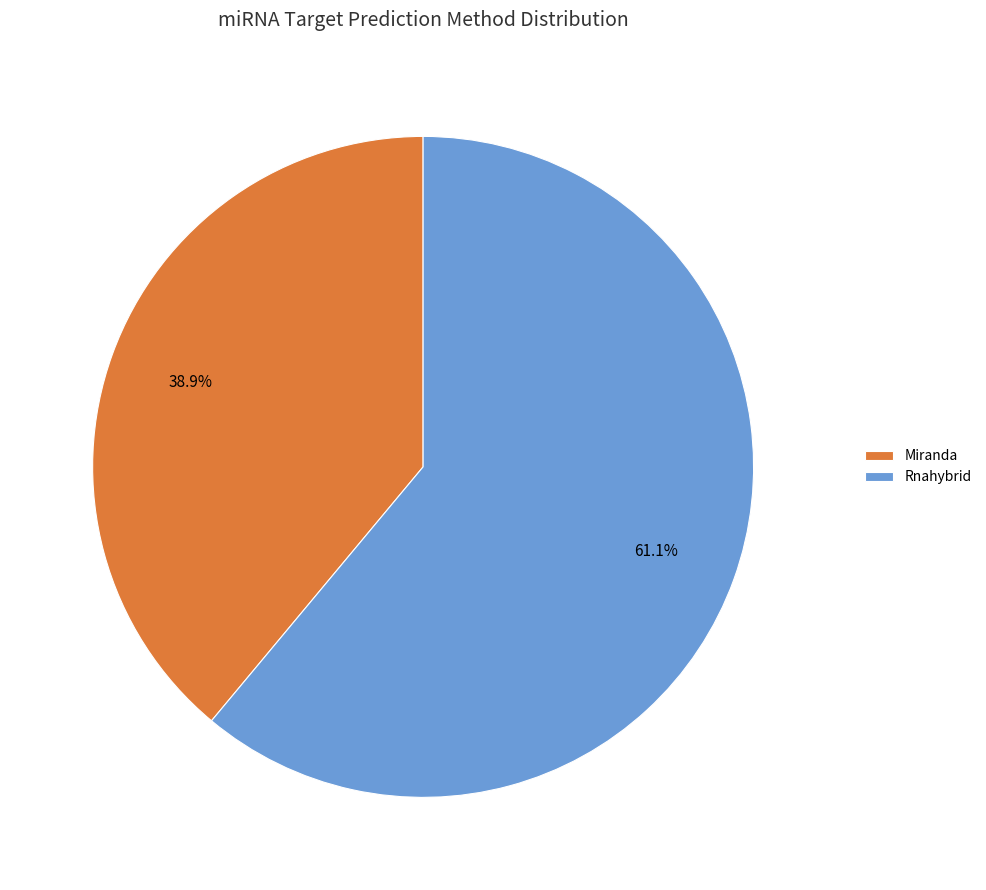

Is it true that Rnahybrid is 50% of the pie?

False